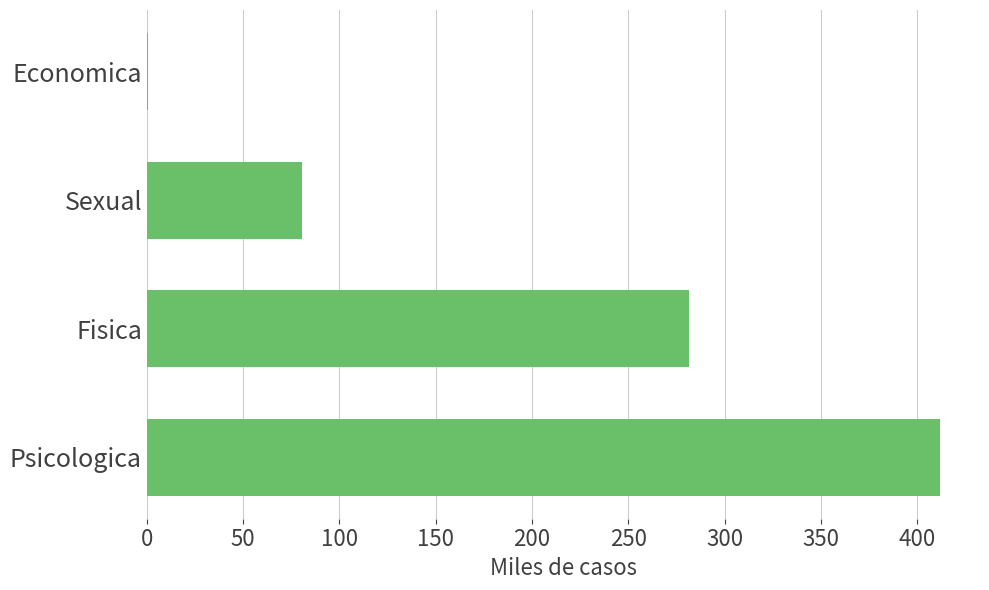

Which has a higher value, Sexual or Fisica?

Fisica